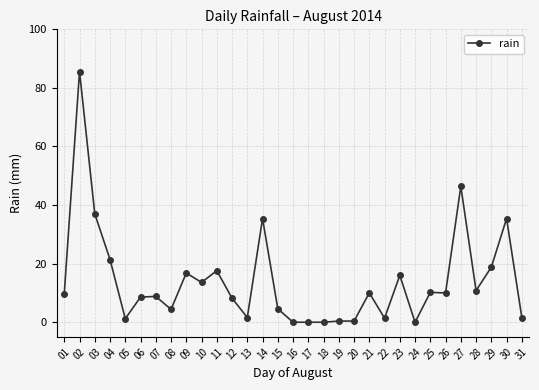

At which category does the data reach its first local valley?

05